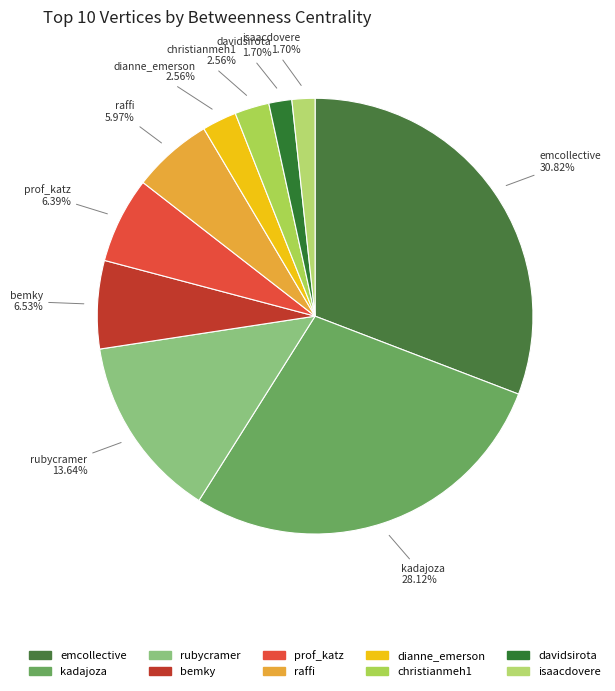

To the nearest percent, what is the difference between the largest and smallest slice percentages?

29%